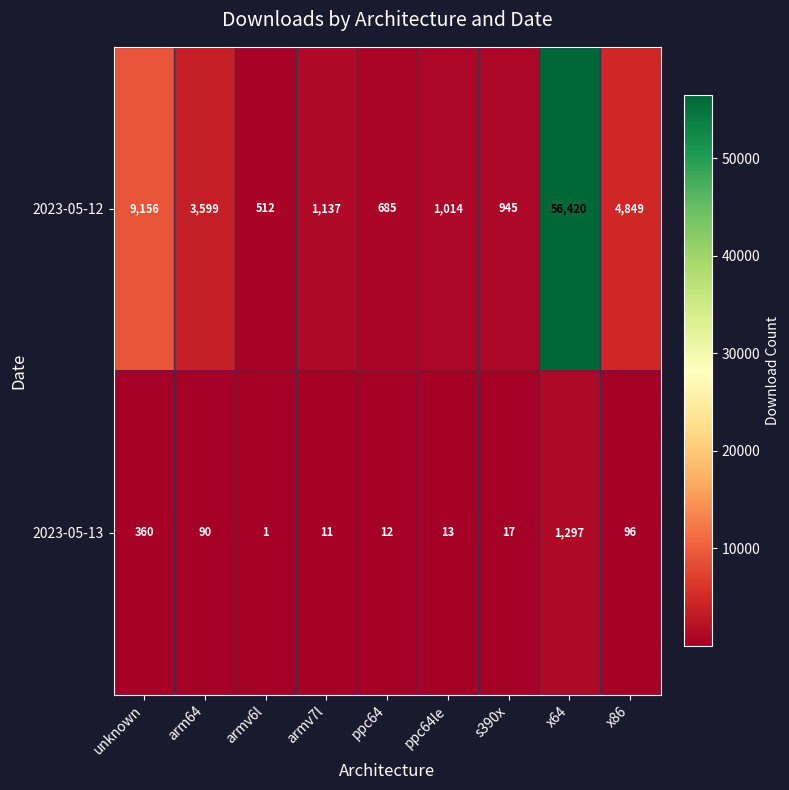

Reading left to right, list all the values displayed in this chart.

2023-05-12: 9156	3599	512	1137	685	1014	945	56420	4849
2023-05-13: 360	90	1	11	12	13	17	1297	96